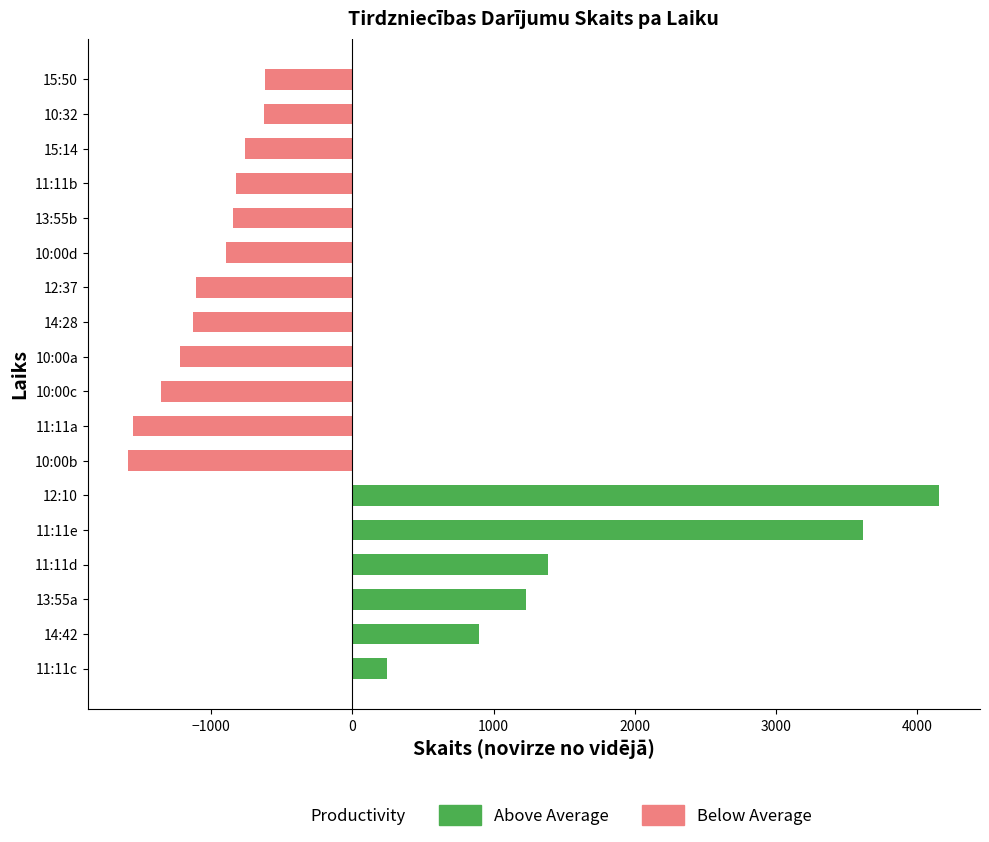

Are the bars grouped side by side (vs. stacked)?

No